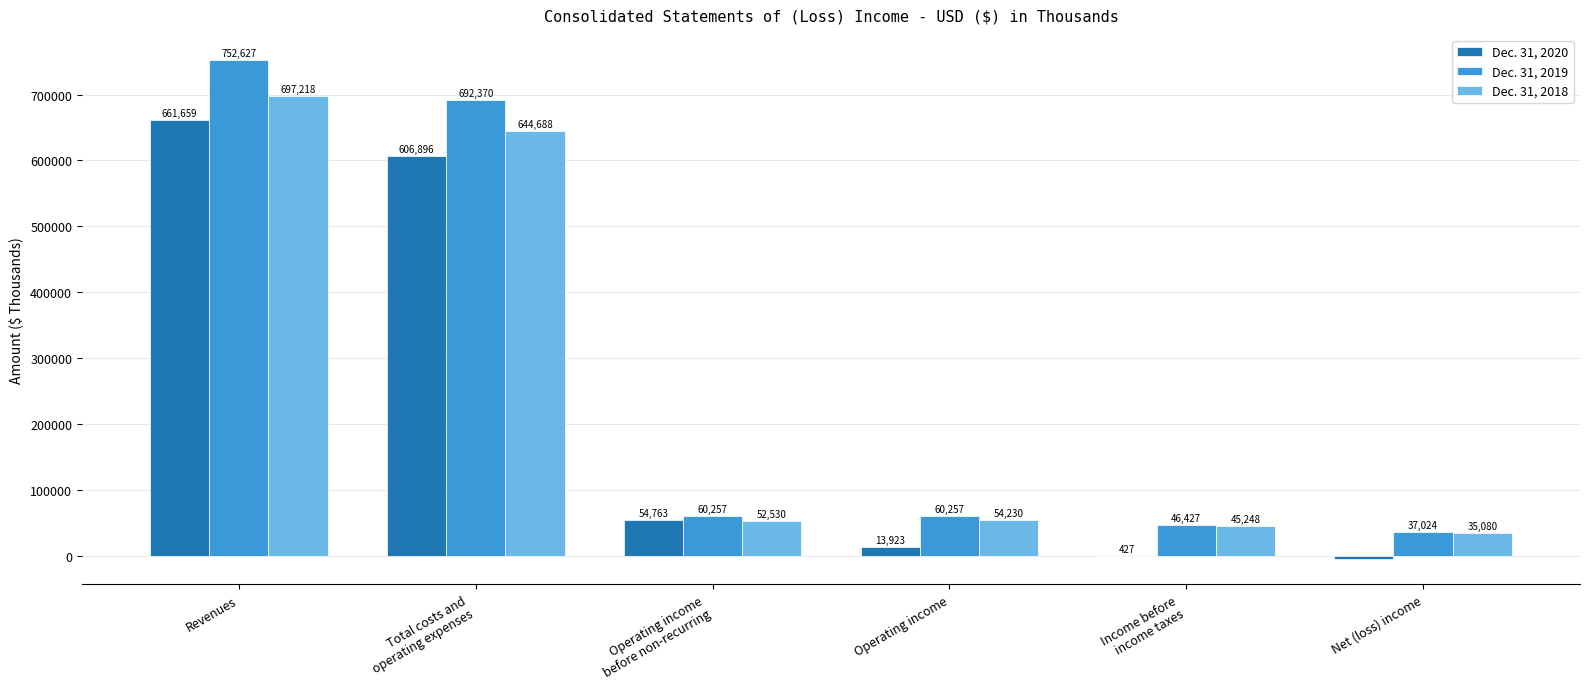

Reading left to right, transcribe all the data shown in this chart.

Dec. 31, 2020: Revenues=661659	Total costs and
operating expenses=606896	Operating income
before non-recurring=54763	Operating income=13923	Income before
income taxes=427	Net (loss) income=-5171
Dec. 31, 2019: Revenues=752627	Total costs and
operating expenses=692370	Operating income
before non-recurring=60257	Operating income=60257	Income before
income taxes=46427	Net (loss) income=37024
Dec. 31, 2018: Revenues=697218	Total costs and
operating expenses=644688	Operating income
before non-recurring=52530	Operating income=54230	Income before
income taxes=45248	Net (loss) income=35080